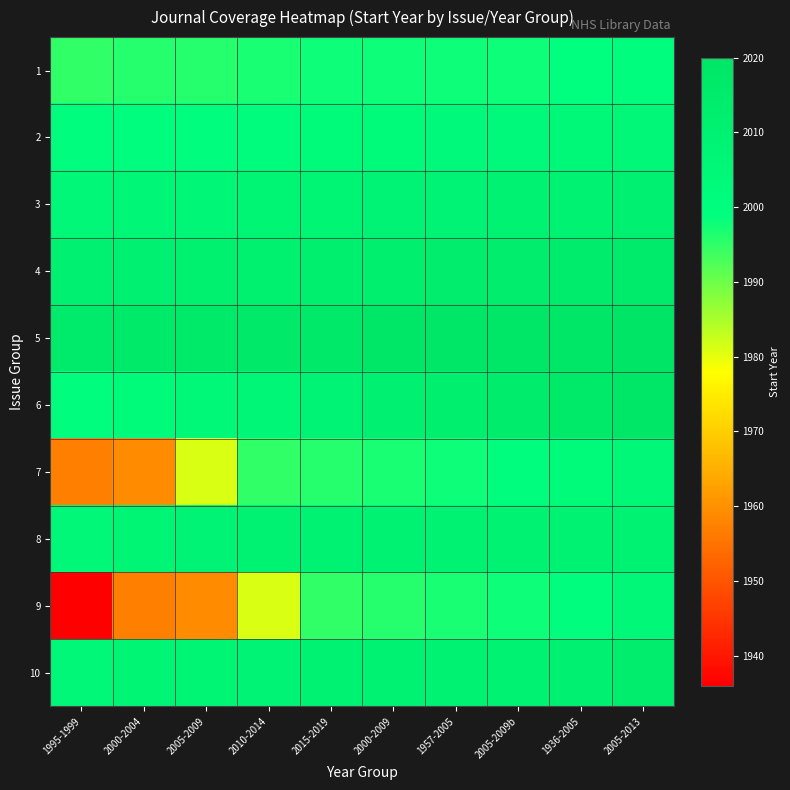

What is the total value across all series at 1995-1999?

19928